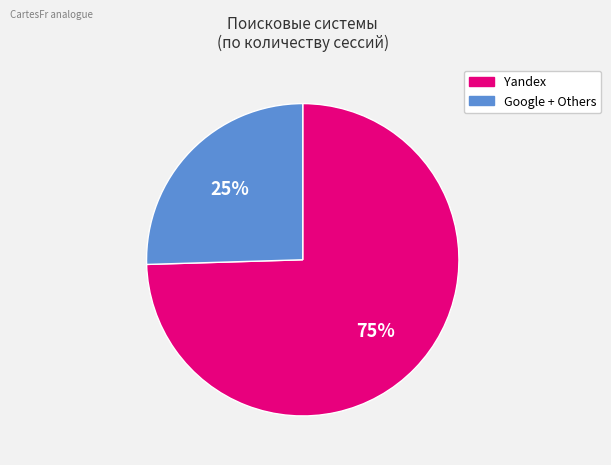

How many slices are in this pie chart?

2